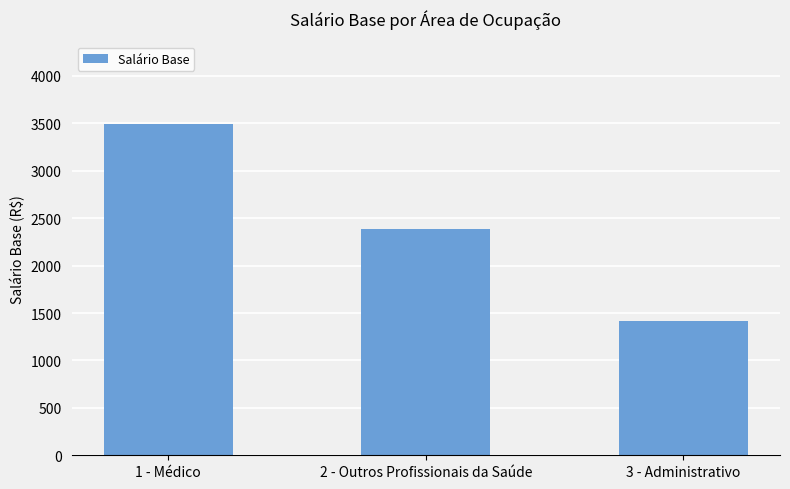

What is the value of the 1st bar from the left?

3490.8